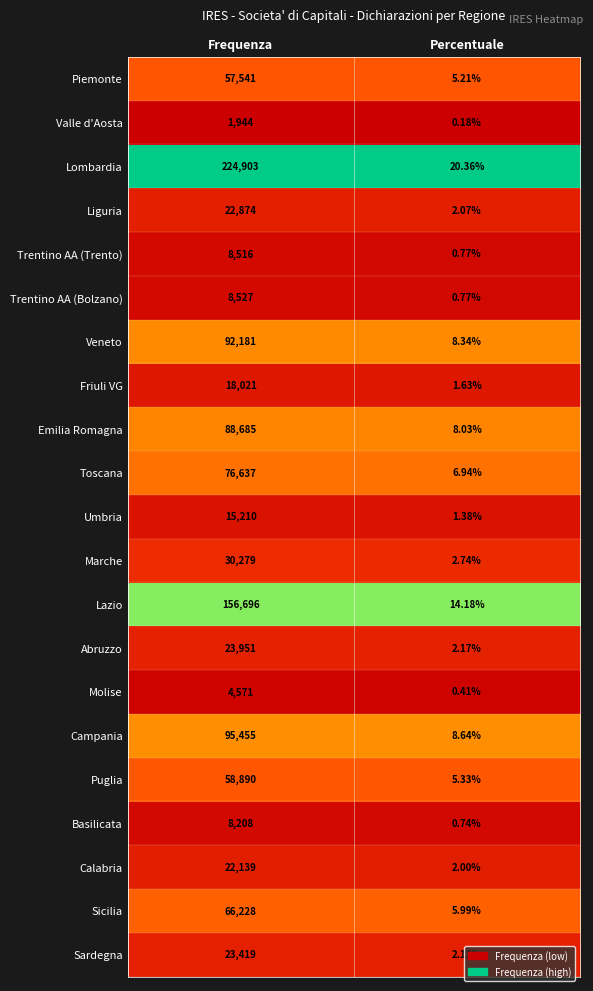

Which series has the largest total across all categories?

Lombardia